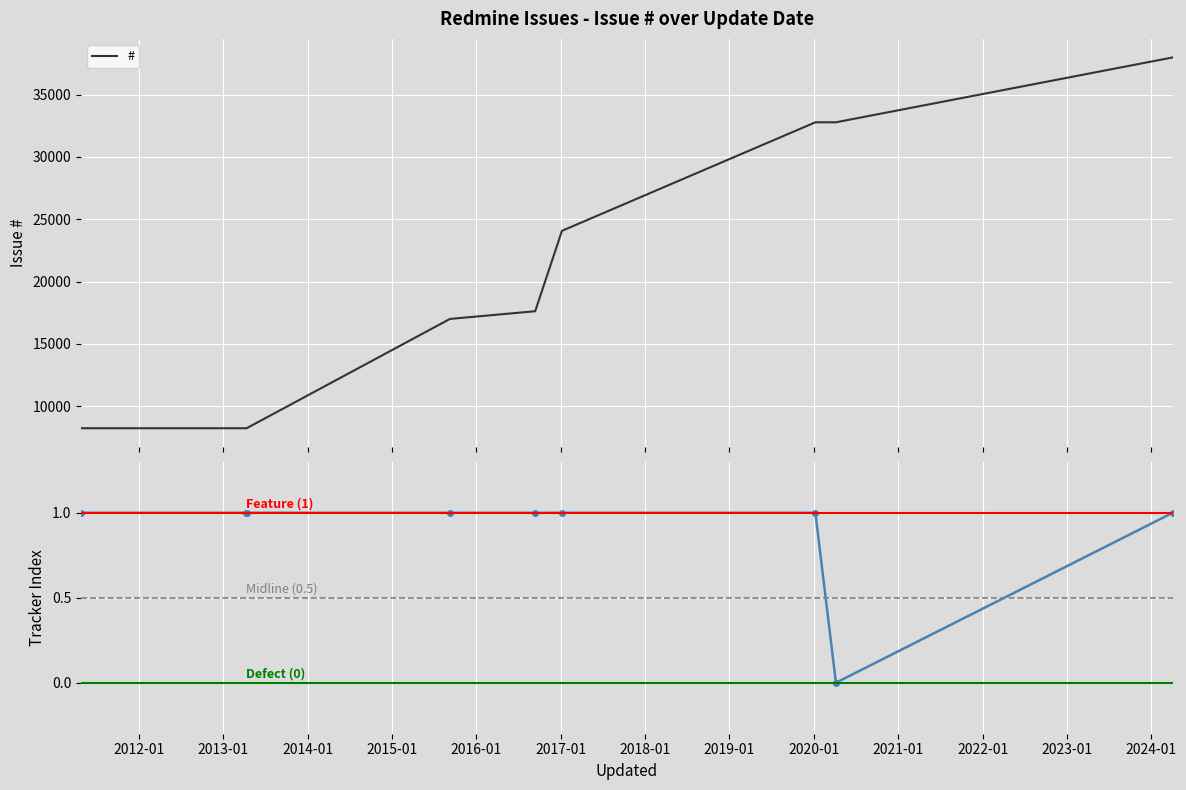

What is the ratio of the value at 2011-04-26 to the value at 2013-04-12?

1.0